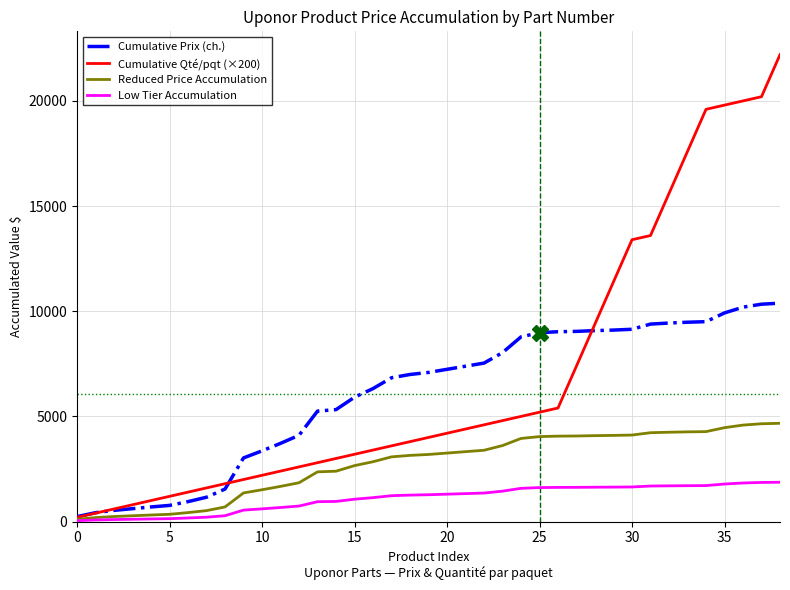

Which series has the largest range (max minus min)?

Cumulative Qté/pqt (×200)